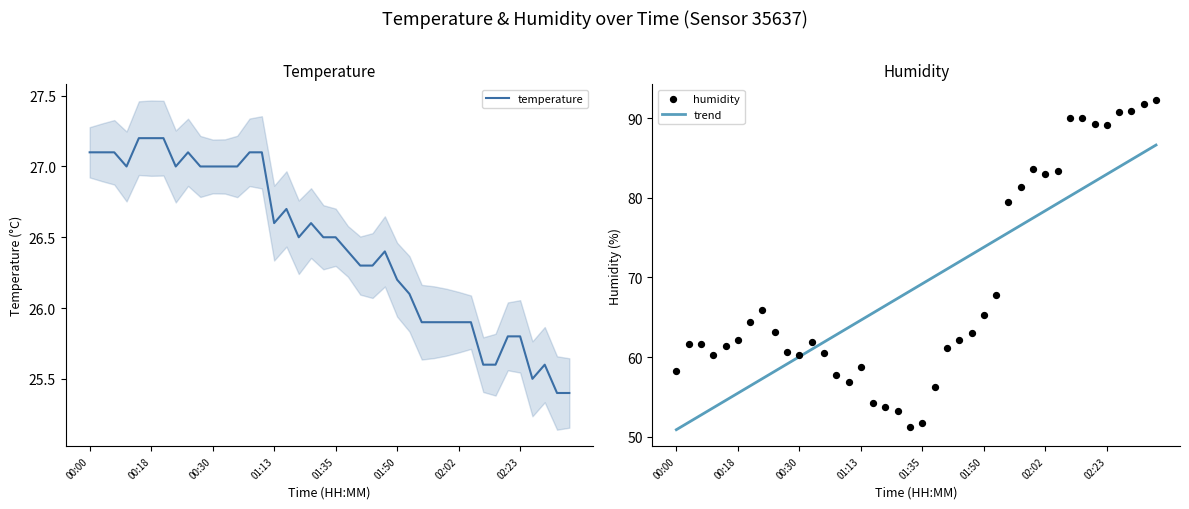

What are all the series names shown in the legend?

temperature, trend, humidity